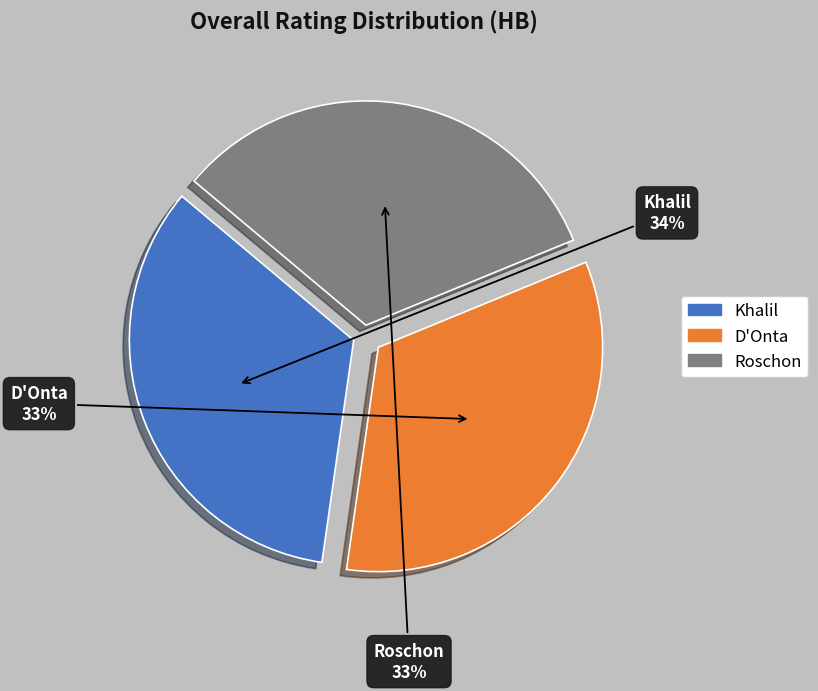

Count the number of slices in the pie.

3